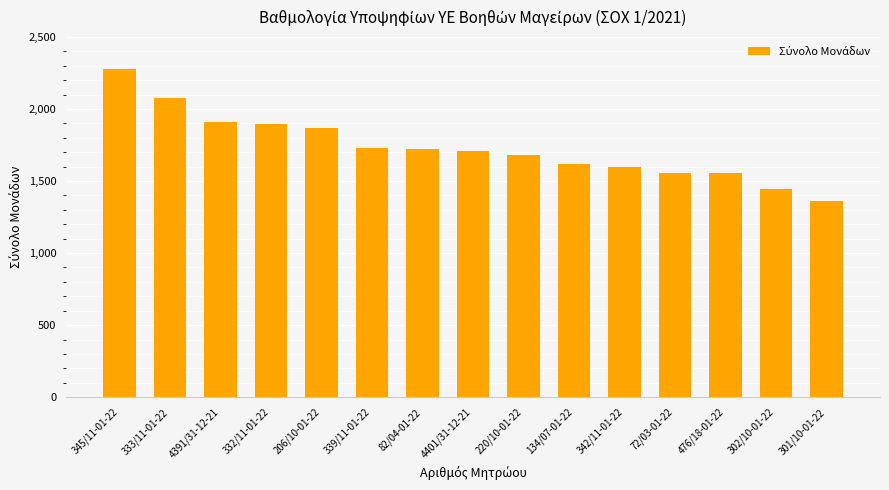

Which category has the lowest value across all series?

301/10-01-22